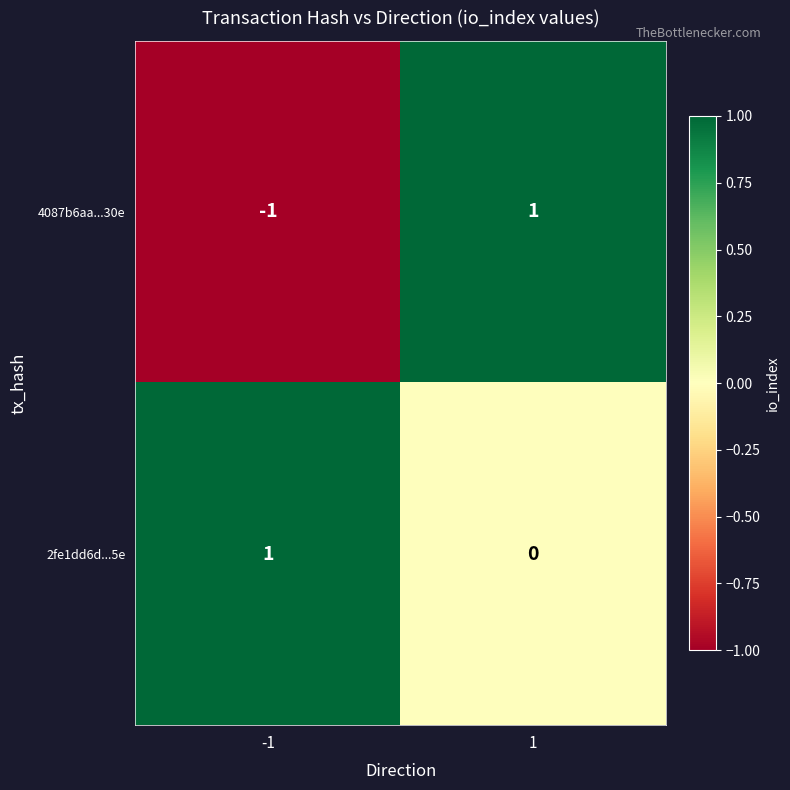

Is the value of 4087b6aa...30e at 1 greater than the value of 2fe1dd6d...5e at 1?

Yes